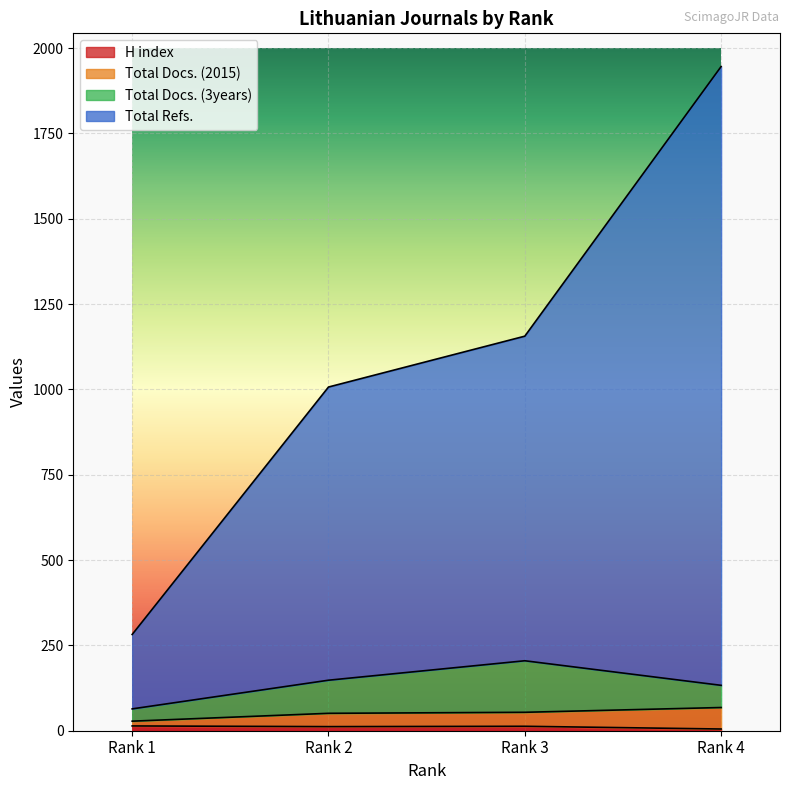

Does the chart display data point markers on the line(s)?

No